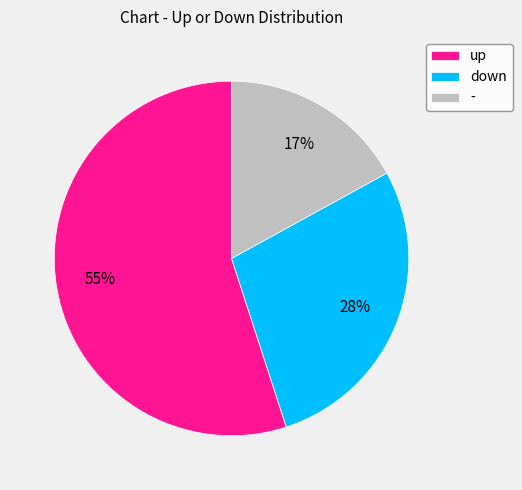

To the nearest percent, what percentage of the pie is up?

55%